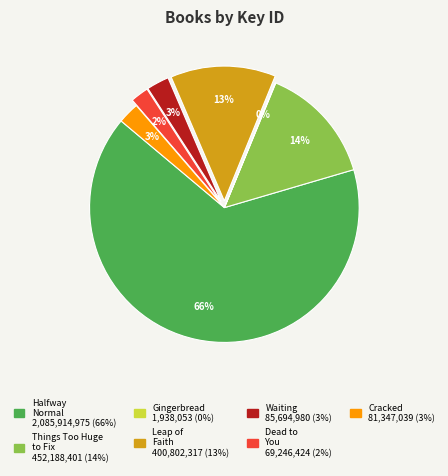

To the nearest percent, what is the average slice percentage?

14%